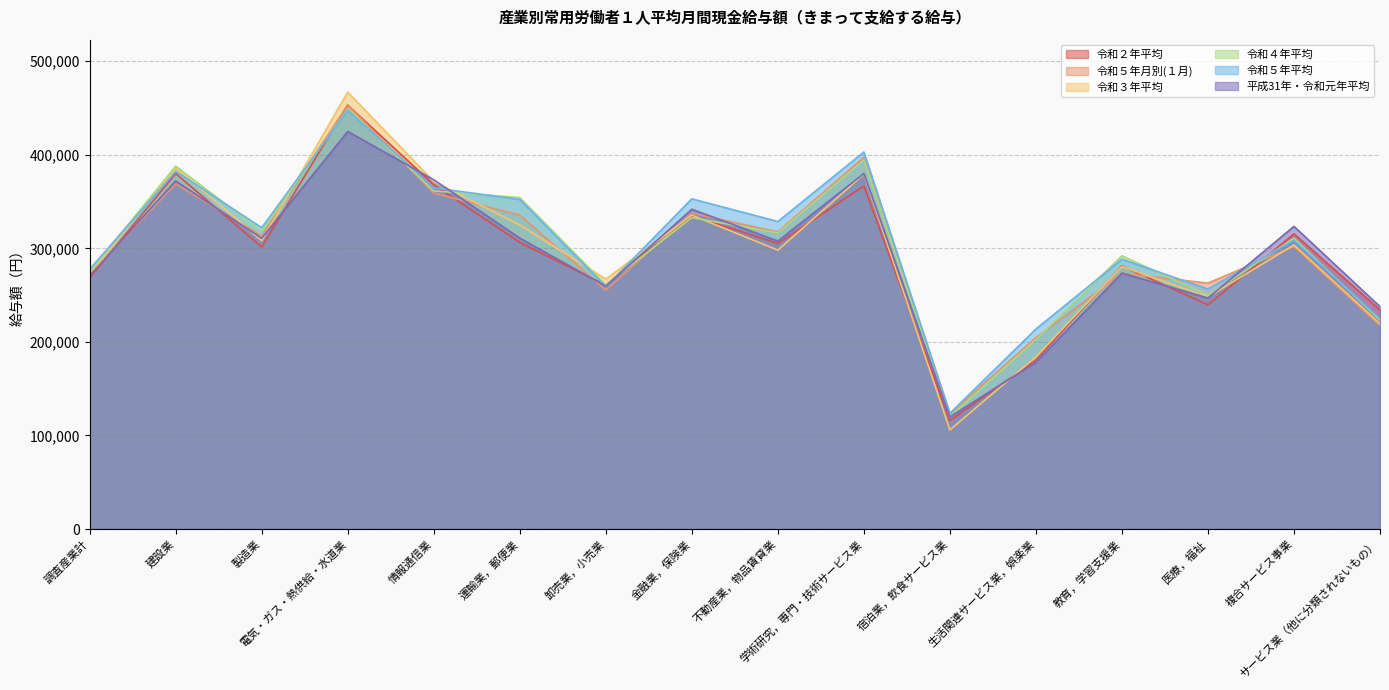

What are all the series names shown in the legend?

令和２年平均, 令和５年月別(１月), 令和３年平均, 令和４年平均, 令和５年平均, 平成31年・令和元年平均